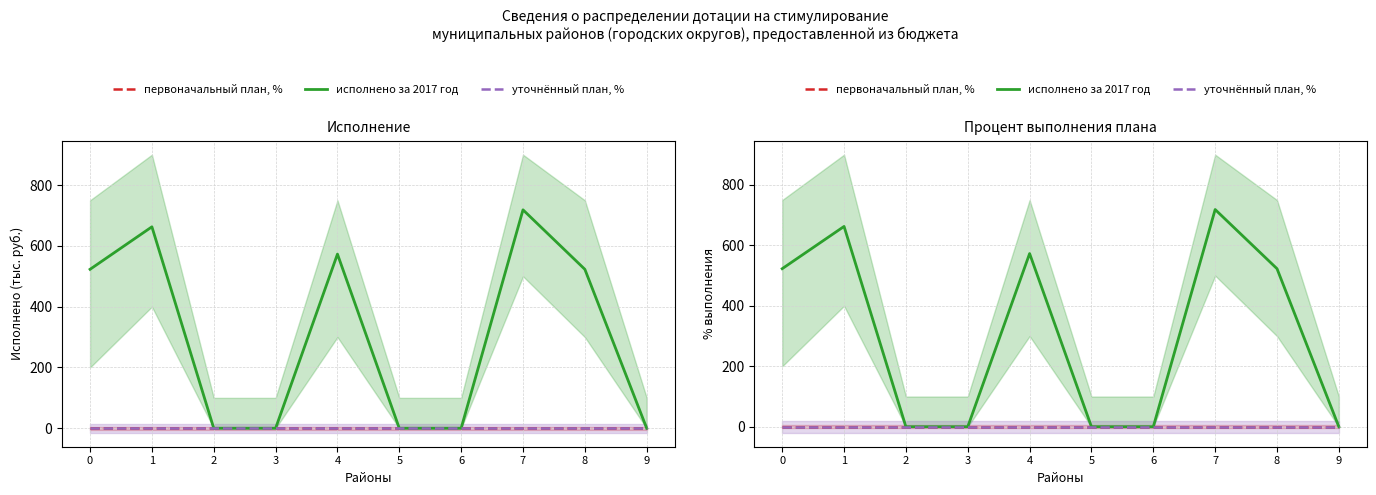

The Исполнение уточненного плана, % series shows 0.0 at 3. True or false?

True